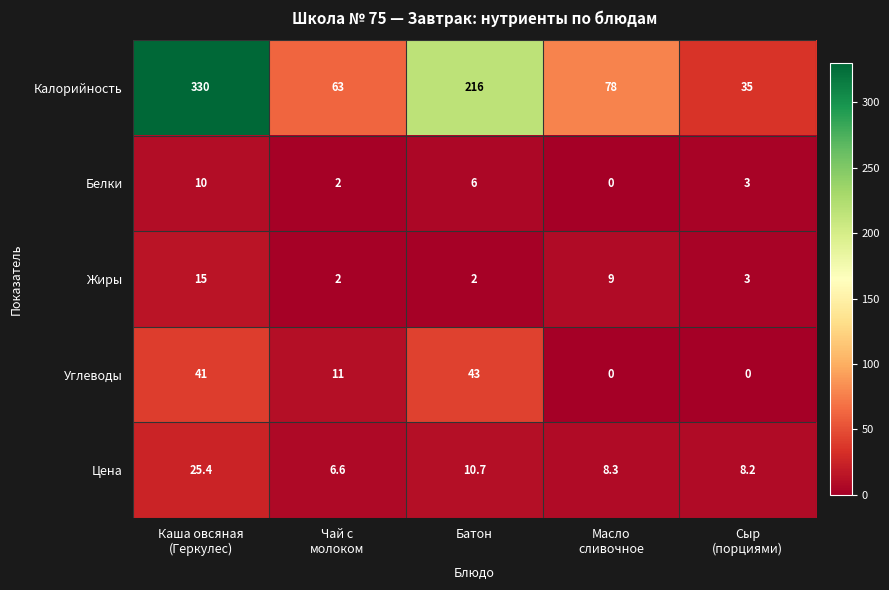

How many series are shown in this chart?

5